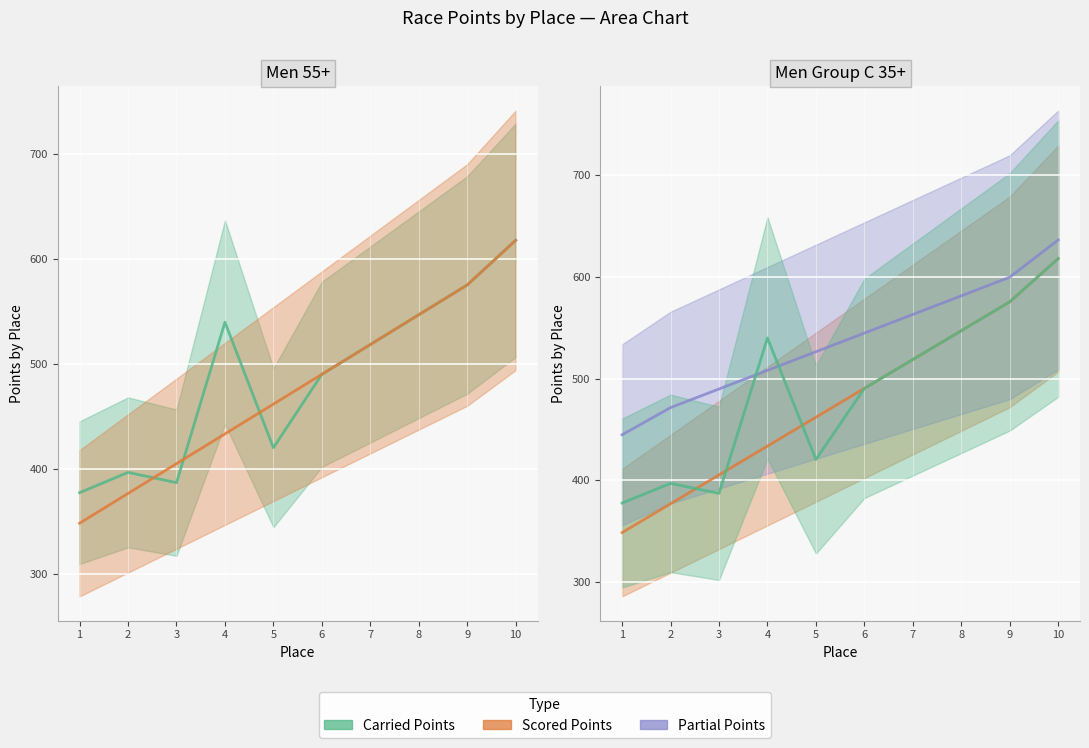

At which label does Scored Points first exceed 490?

6